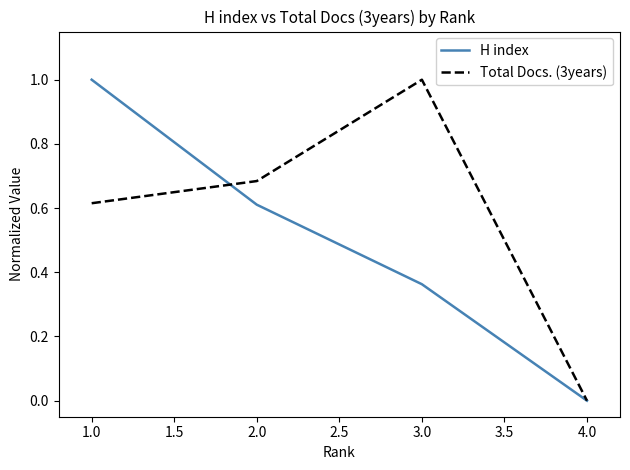

True or false: H index and Total Docs. (3years) intersect in this chart.

True